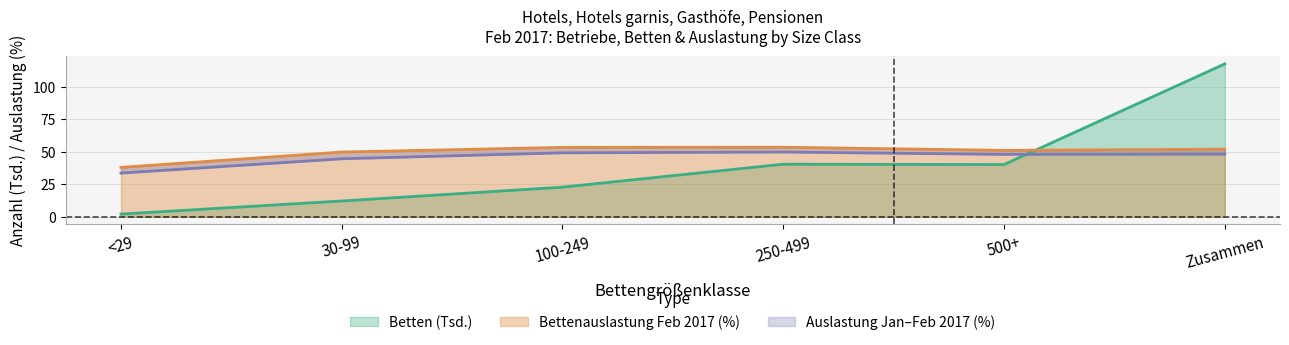

True or false: Bettenauslastung Feb and Bettenauslastung Jan-Feb cross at least once.

False